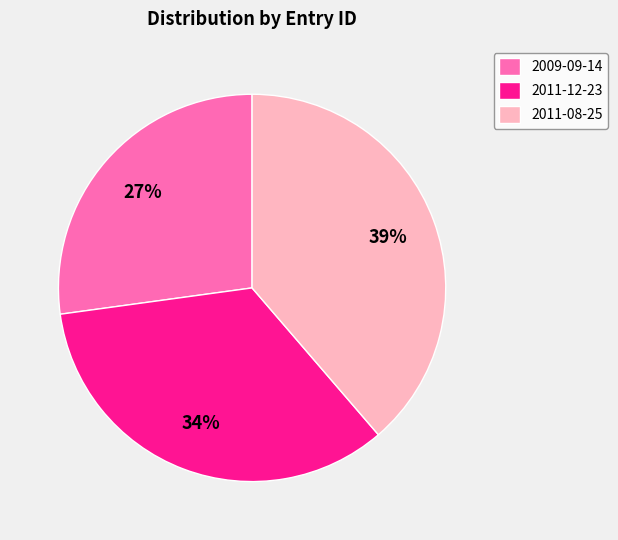

To the nearest percent, what portion does 2011-08-25 represent?

39%